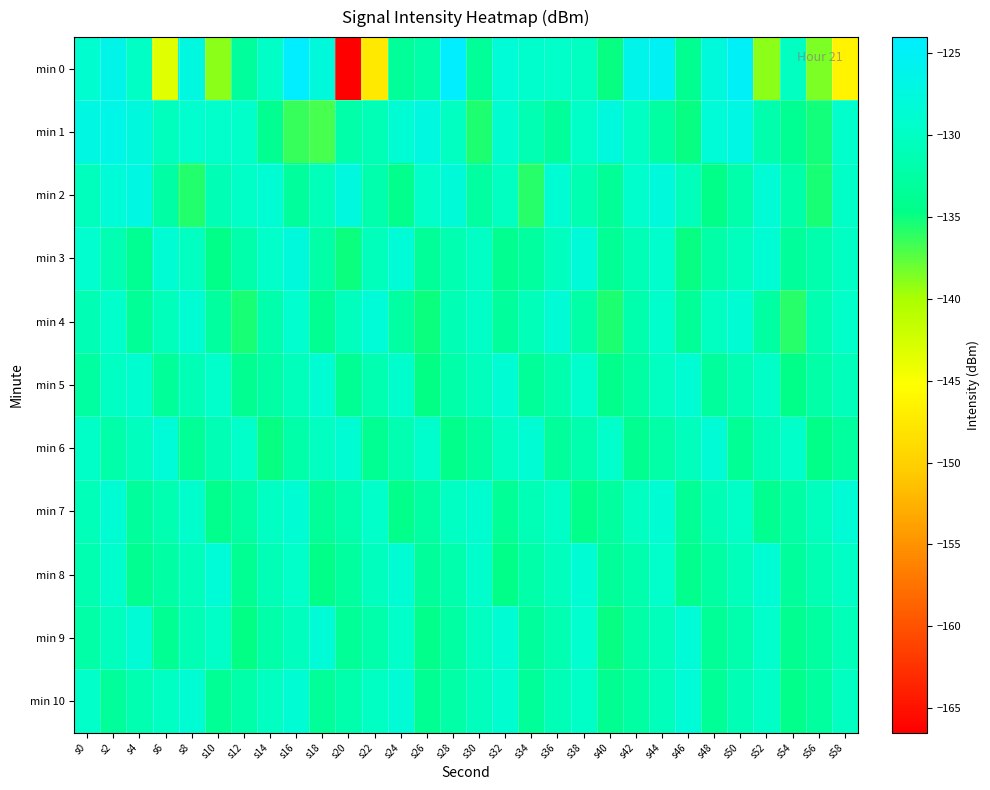

Reading left to right, extract all data points from this chart.

min 0: s0=-128.9	s2=-126.4	s4=-129.9	s6=-143.3	s8=-127.3	s10=-139.0	s12=-133.1	s14=-129.7	s16=-124.0	s18=-127.8	s20=-166.5	s22=-147.5	s24=-133.4	s26=-132.1	s28=-124.2	s30=-133.4	s32=-128.3	s34=-129.3	s36=-129.6	s38=-130.2	s40=-135.0	s42=-126.3	s44=-125.2	s46=-134.1	s48=-127.7	s50=-124.7	s52=-138.9	s54=-130.2	s56=-138.6	s58=-146.5
min 1: s0=-127.0	s2=-126.6	s4=-127.6	s6=-130.5	s8=-129.1	s10=-129.4	s12=-129.6	s14=-134.1	s16=-136.4	s18=-136.8	s20=-132.0	s22=-131.0	s24=-128.5	s26=-127.3	s28=-130.2	s30=-135.6	s32=-128.9	s34=-131.4	s36=-133.2	s38=-129.8	s40=-127.6	s42=-130.1	s44=-132.5	s46=-134.8	s48=-128.3	s50=-126.9	s52=-131.7	s54=-133.9	s56=-135.2	s58=-129.4
min 2: s0=-130.5	s2=-128.3	s4=-127.1	s6=-132.4	s8=-135.7	s10=-131.2	s12=-129.8	s14=-128.6	s16=-133.1	s18=-130.9	s20=-127.4	s22=-131.8	s24=-134.2	s26=-129.6	s28=-128.1	s30=-132.7	s32=-130.3	s34=-135.9	s36=-128.8	s38=-131.5	s40=-133.6	s42=-129.2	s44=-127.7	s46=-130.8	s48=-134.5	s50=-131.9	s52=-128.4	s54=-132.1	s56=-135.3	s58=-129.7
min 3: s0=-129.1	s2=-131.4	s4=-133.8	s6=-128.7	s8=-130.2	s10=-134.6	s12=-131.9	s14=-129.5	s16=-127.8	s18=-132.3	s20=-135.1	s22=-130.7	s24=-128.2	s26=-133.4	s28=-131.6	s30=-129.9	s32=-134.0	s34=-132.8	s36=-130.4	s38=-128.0	s40=-133.7	s42=-131.1	s44=-129.3	s46=-134.9	s48=-132.2	s50=-130.6	s52=-128.5	s54=-133.2	s56=-131.8	s58=-130.0
min 4: s0=-131.2	s2=-129.4	s4=-133.5	s6=-130.8	s8=-128.6	s10=-132.9	s12=-135.4	s14=-131.7	s16=-129.1	s18=-133.8	s20=-130.5	s22=-128.3	s24=-132.6	s26=-135.0	s28=-131.3	s30=-129.7	s32=-133.1	s34=-130.9	s36=-128.4	s38=-132.2	s40=-135.5	s42=-131.8	s44=-129.2	s46=-133.6	s48=-130.2	s50=-128.8	s52=-132.5	s54=-135.9	s56=-131.5	s58=-129.6
min 5: s0=-132.7	s2=-130.1	s4=-128.9	s6=-133.3	s8=-131.0	s10=-129.4	s12=-134.1	s14=-132.4	s16=-130.8	s18=-128.7	s20=-133.9	s22=-131.5	s24=-129.3	s26=-134.7	s28=-132.1	s30=-130.5	s32=-128.6	s34=-133.4	s36=-131.8	s38=-129.2	s40=-134.3	s42=-132.6	s44=-130.2	s46=-128.8	s48=-133.0	s50=-131.4	s52=-129.8	s54=-134.5	s56=-132.3	s58=-130.7
min 6: s0=-129.8	s2=-132.1	s4=-130.4	s6=-128.3	s8=-133.6	s10=-131.2	s12=-129.6	s14=-134.8	s16=-132.0	s18=-130.3	s20=-128.7	s22=-133.9	s24=-131.5	s26=-129.2	s28=-134.4	s30=-132.7	s32=-130.1	s34=-128.5	s36=-133.2	s38=-131.8	s40=-129.4	s42=-134.0	s44=-132.3	s46=-130.6	s48=-128.4	s50=-133.7	s52=-131.1	s54=-129.5	s56=-134.6	s58=-132.8
min 7: s0=-130.9	s2=-128.5	s4=-133.1	s6=-131.6	s8=-129.3	s10=-134.2	s12=-132.5	s14=-130.0	s16=-128.8	s18=-133.4	s20=-131.7	s22=-129.5	s24=-134.3	s26=-132.6	s28=-130.1	s30=-128.9	s32=-133.5	s34=-131.0	s36=-129.7	s38=-134.4	s40=-132.8	s42=-130.3	s44=-128.6	s46=-133.7	s48=-131.2	s50=-129.8	s52=-134.0	s54=-132.4	s56=-130.5	s58=-128.4
min 8: s0=-131.5	s2=-129.2	s4=-134.1	s6=-132.4	s8=-130.7	s10=-128.3	s12=-133.8	s14=-131.1	s16=-129.6	s18=-134.5	s20=-132.9	s22=-130.4	s24=-128.8	s26=-133.2	s28=-131.8	s30=-129.3	s32=-134.6	s34=-132.0	s36=-130.5	s38=-128.6	s40=-133.4	s42=-131.7	s44=-129.4	s46=-134.2	s48=-132.5	s50=-130.8	s52=-128.5	s54=-133.1	s56=-131.4	s58=-129.9
min 9: s0=-132.2	s2=-130.6	s4=-128.4	s6=-133.9	s8=-131.3	s10=-129.8	s12=-134.7	s14=-132.1	s16=-130.4	s18=-128.2	s20=-133.6	s22=-131.9	s24=-129.5	s26=-134.3	s28=-132.6	s30=-130.2	s32=-128.7	s34=-133.0	s36=-131.5	s38=-129.1	s40=-134.8	s42=-132.3	s44=-130.7	s46=-128.3	s48=-133.5	s50=-131.8	s52=-129.4	s54=-134.1	s56=-132.7	s58=-130.9
min 10: s0=-129.5	s2=-133.2	s4=-131.6	s6=-130.0	s8=-128.8	s10=-133.7	s12=-132.0	s14=-130.3	s16=-128.6	s18=-133.3	s20=-131.7	s22=-130.1	s24=-128.4	s26=-133.8	s28=-132.2	s30=-130.5	s32=-128.9	s34=-133.4	s36=-131.1	s38=-129.7	s40=-134.0	s42=-132.5	s44=-130.8	s46=-128.2	s48=-133.6	s50=-131.3	s52=-129.8	s54=-134.4	s56=-132.9	s58=-130.2